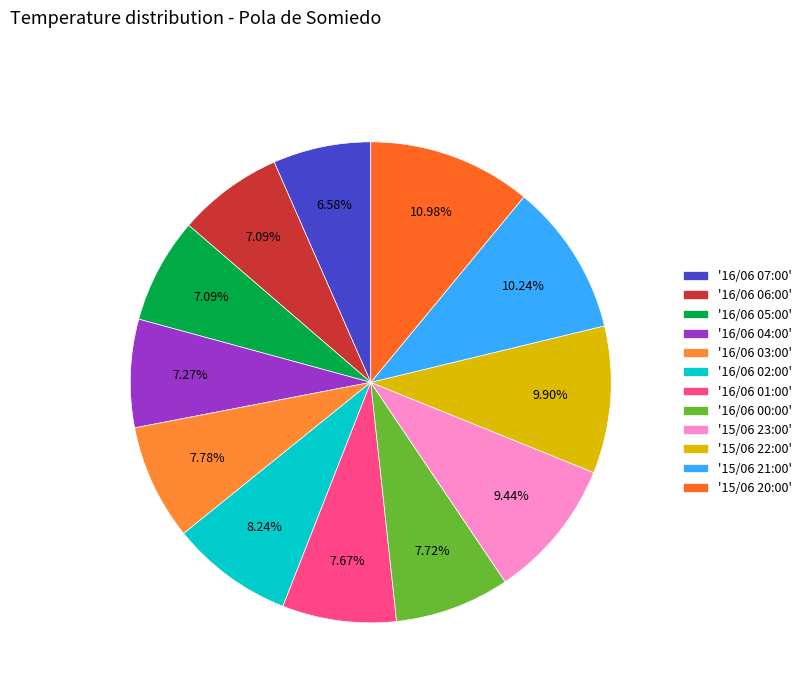

Rank the categories by value from lowest to highest.

16/06 07:00, 16/06 06:00, 16/06 05:00, 16/06 04:00, 16/06 01:00, 16/06 00:00, 16/06 03:00, 16/06 02:00, 15/06 23:00, 15/06 22:00, 15/06 21:00, 15/06 20:00